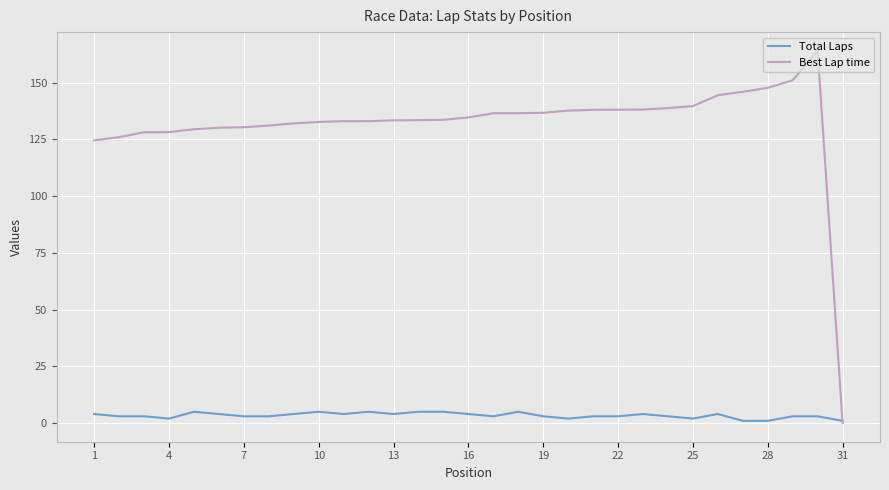

What is the maximum value shown in the chart?

164.1